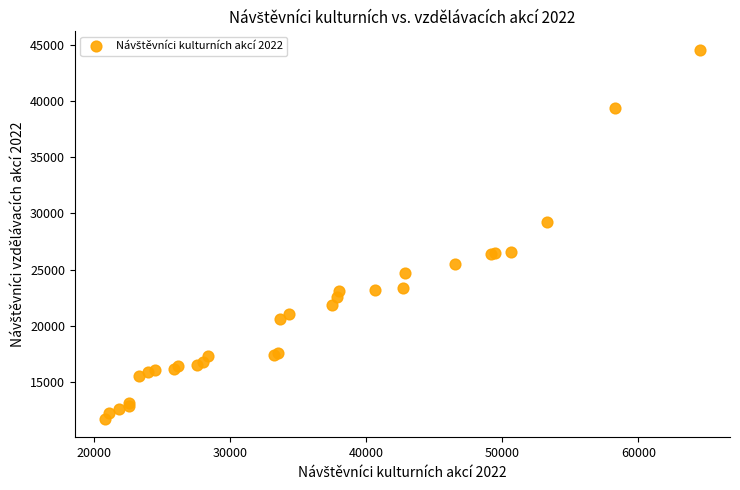

What Y value in the scatter plot is closest to 28152?

29262